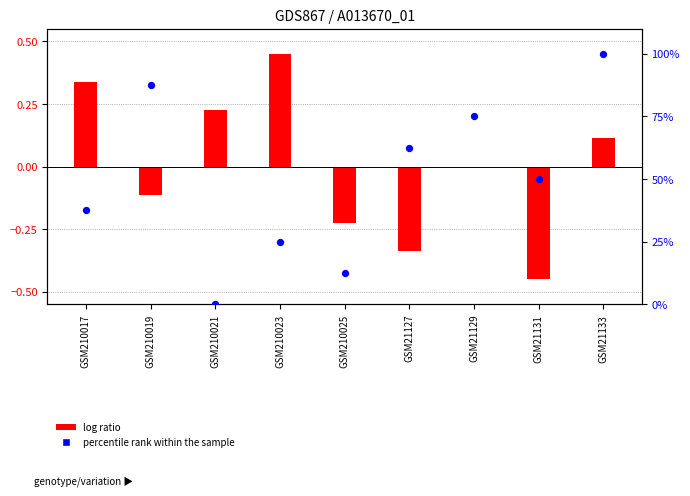

What is the ratio of the value at GSM210017 to the value at GSM21129?

0.5